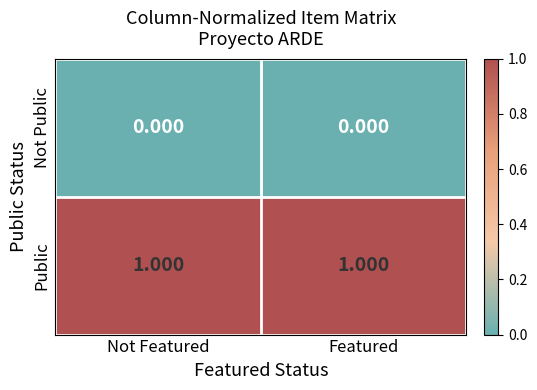

Which series has the largest total across all categories?

Public